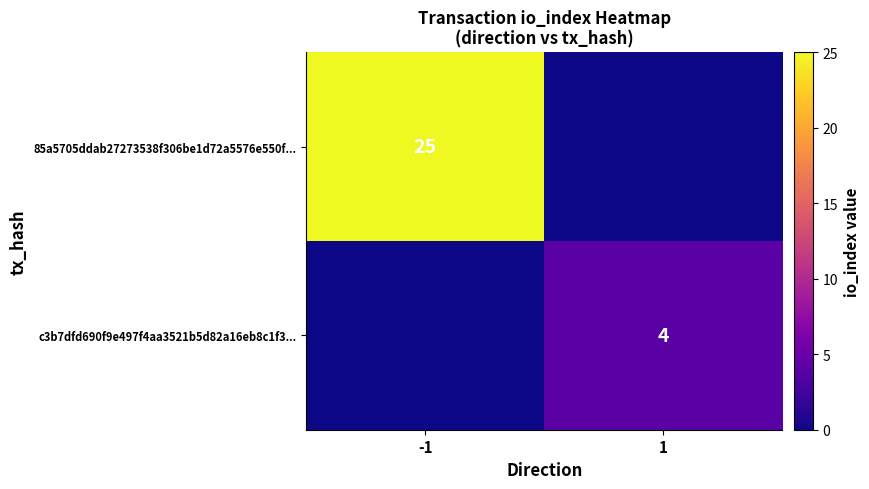

Is the value of c3b7dfd690f9e497f4aa3521b5d82a16eb8c1f3... at 1 greater than the value of 85a5705ddab27273538f306be1d72a5576e550f... at -1?

No